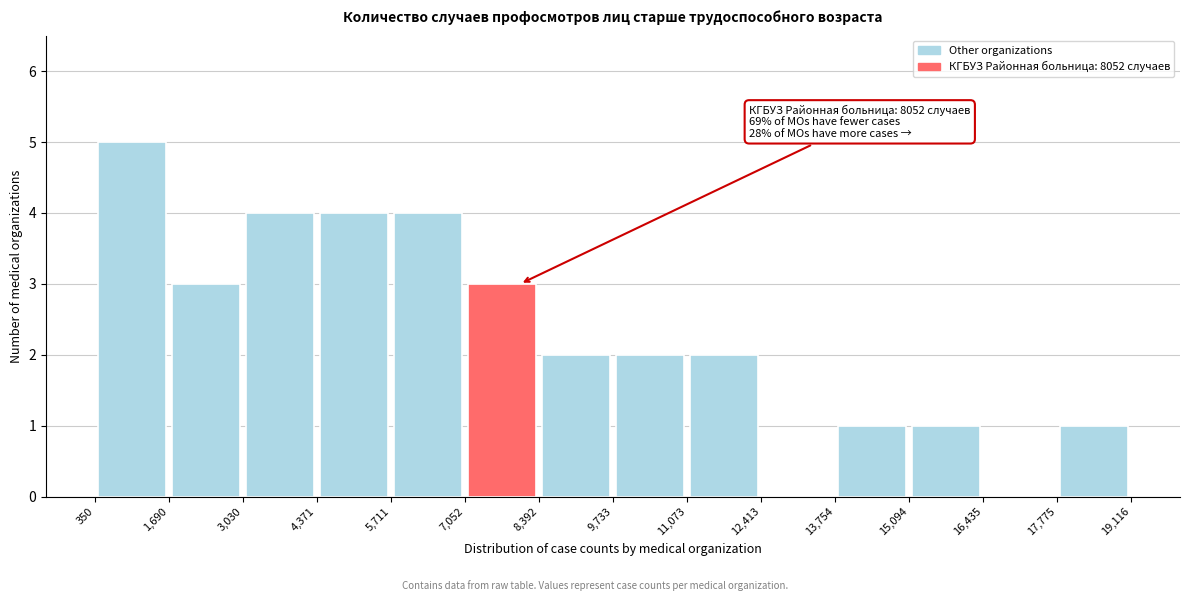

Which range on the x-axis has the tallest bar?

350 to 1,690